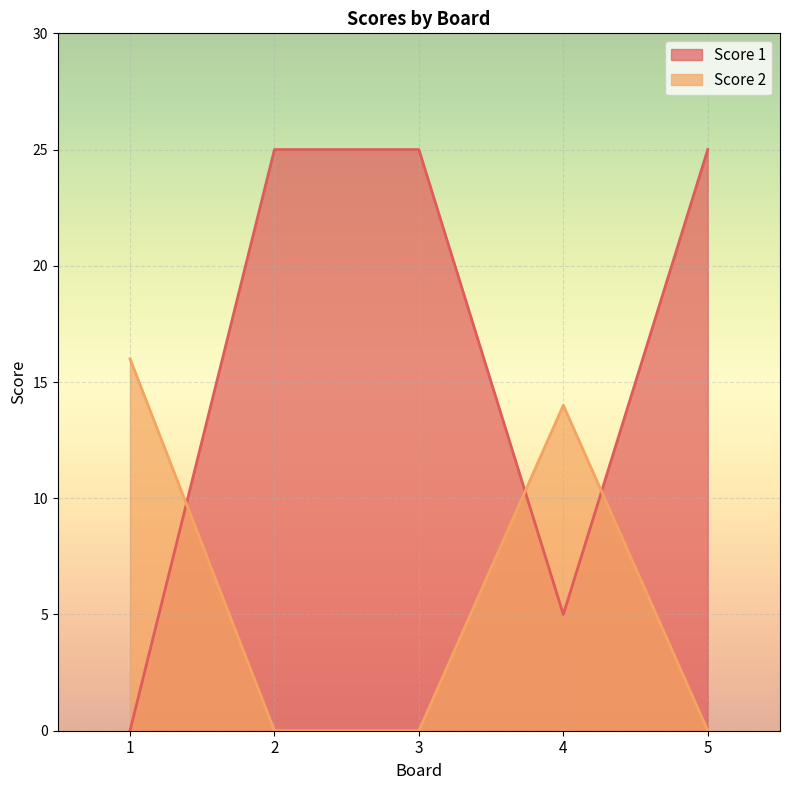

Reading left to right, list all the values displayed in this chart.

Score 1: 0	25	25	5	25
Score 2: 16	0	0	14	0